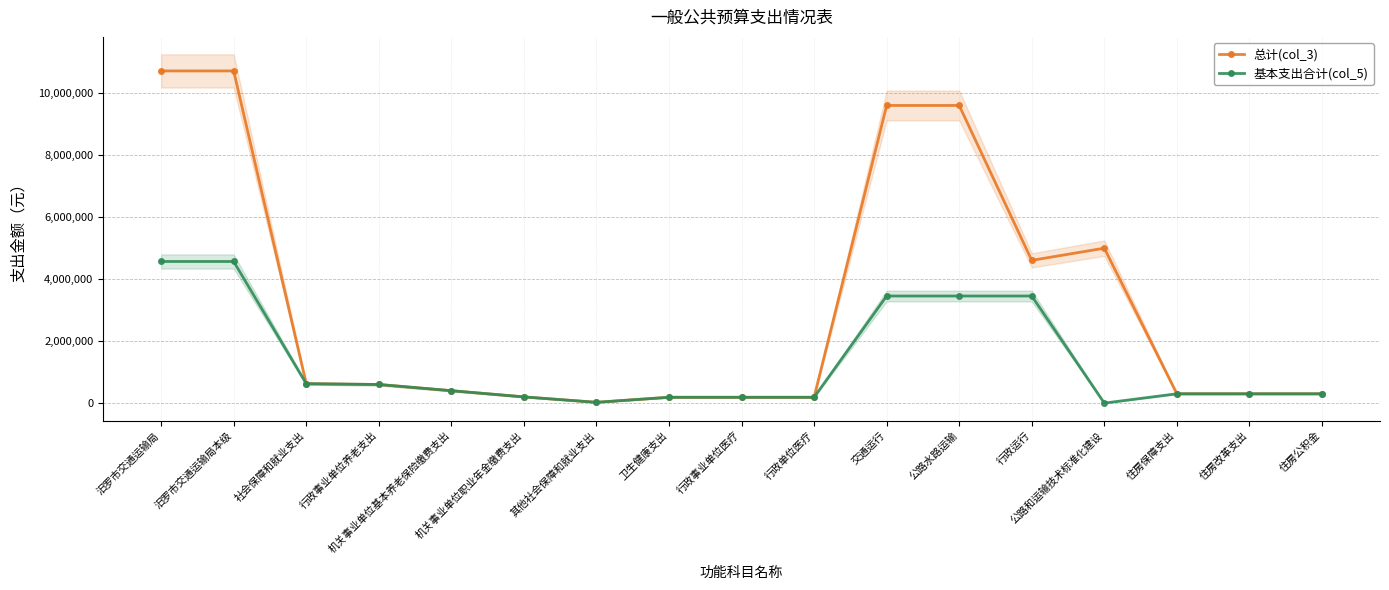

At which category is the sum across all series the highest?

汨罗市交通运输局